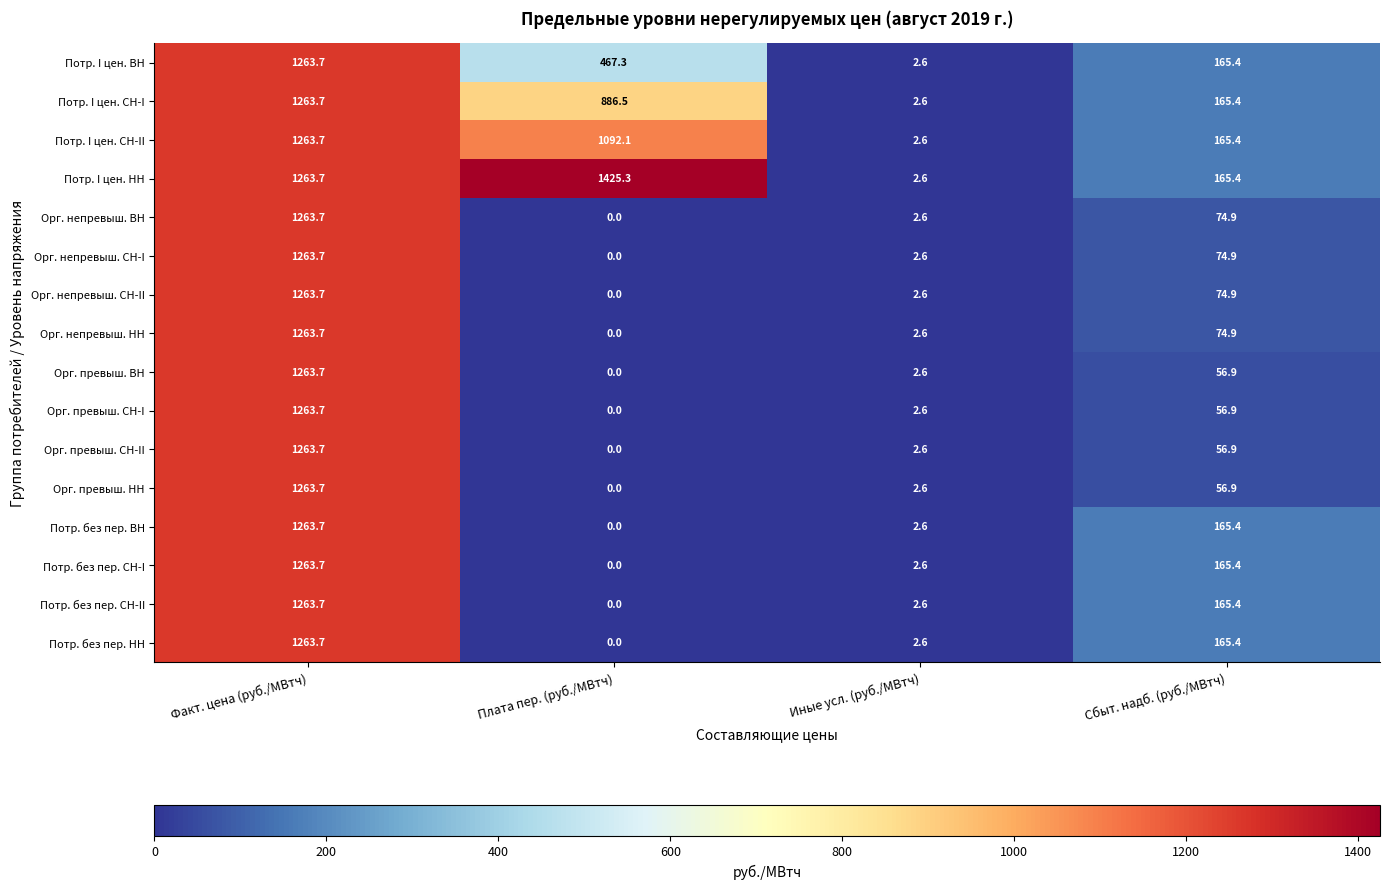

True or false: Потр. без пер. СН-II has a value of 3.8 at Иные усл. (руб./МВтч).

False